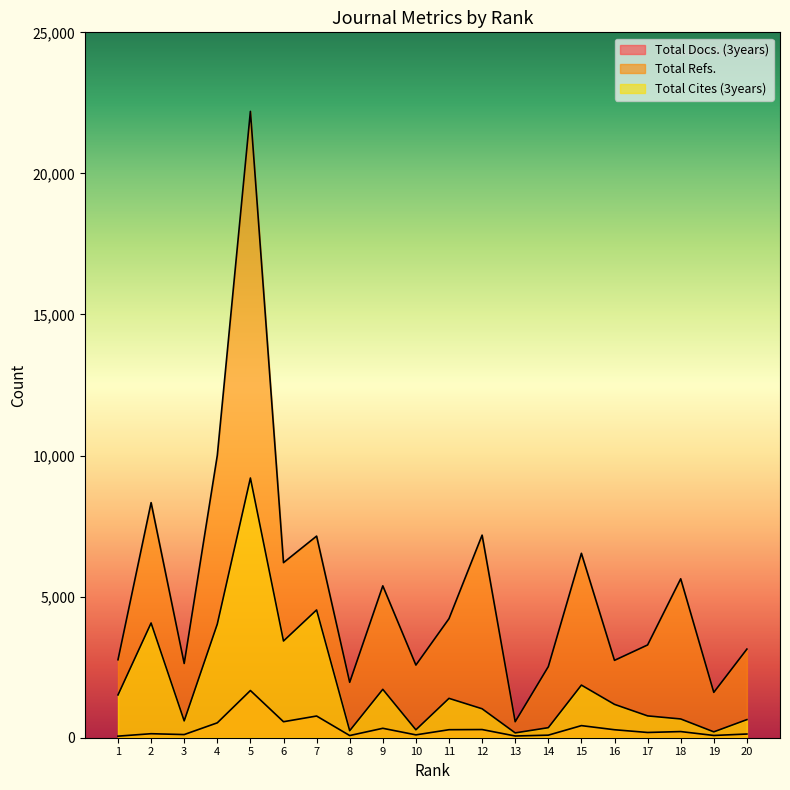

Reading right to left, what are all the values shown in this chart?

Total Docs. (3years): 20=131	19=80	18=218	17=186	16=283	15=429	14=91	13=61	12=290	11=284	10=101	9=334	8=77	7=769	6=567	5=1673	4=528	3=112	2=142	1=56
Total Refs.: 20=3141	19=1608	18=5633	17=3288	16=2742	15=6536	14=2520	13=567	12=7180	11=4220	10=2575	9=5383	8=1964	7=7146	6=6205	5=22199	4=10008	3=2631	2=8332	1=2764
Total Cites (3years): 20=642	19=208	18=665	17=774	16=1182	15=1865	14=356	13=171	12=1026	11=1395	10=281	9=1715	8=249	7=4529	6=3428	5=9205	4=4028	3=597	2=4066	1=1517